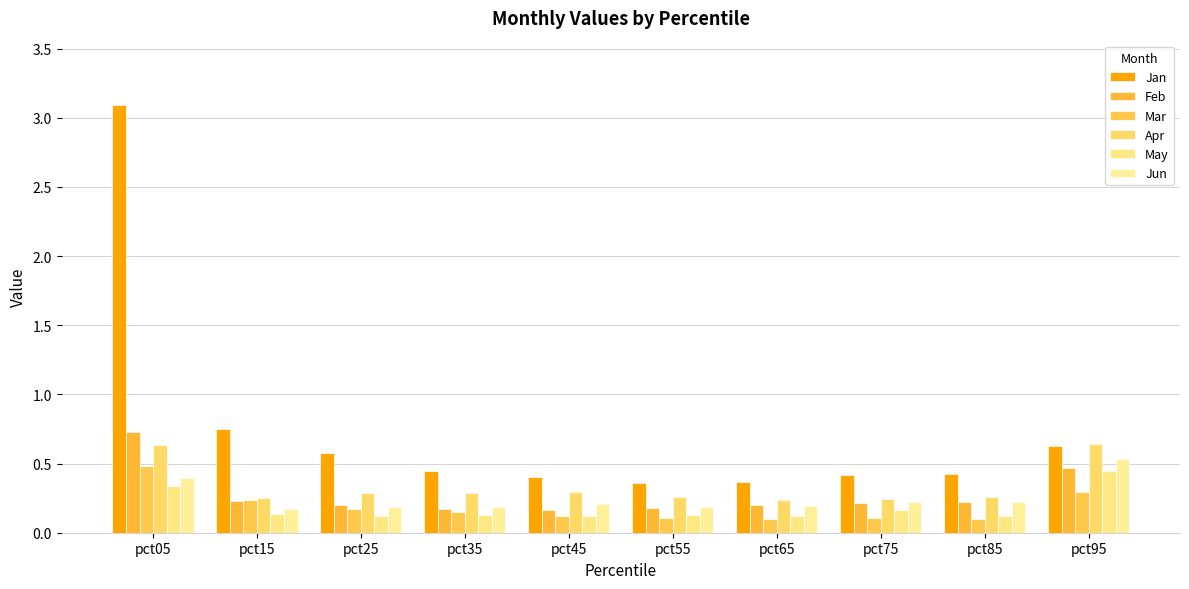

Which series has the largest total across all categories?

Jan